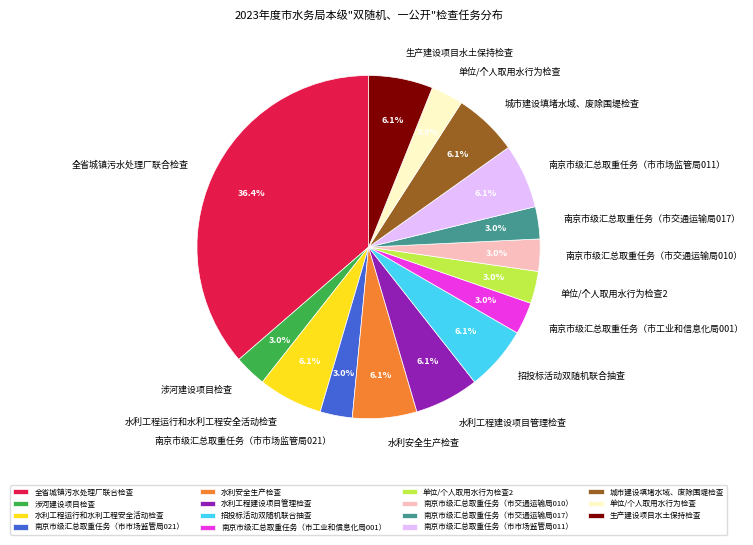

Which category has the biggest portion of the pie?

全省城镇污水处理厂联合检查